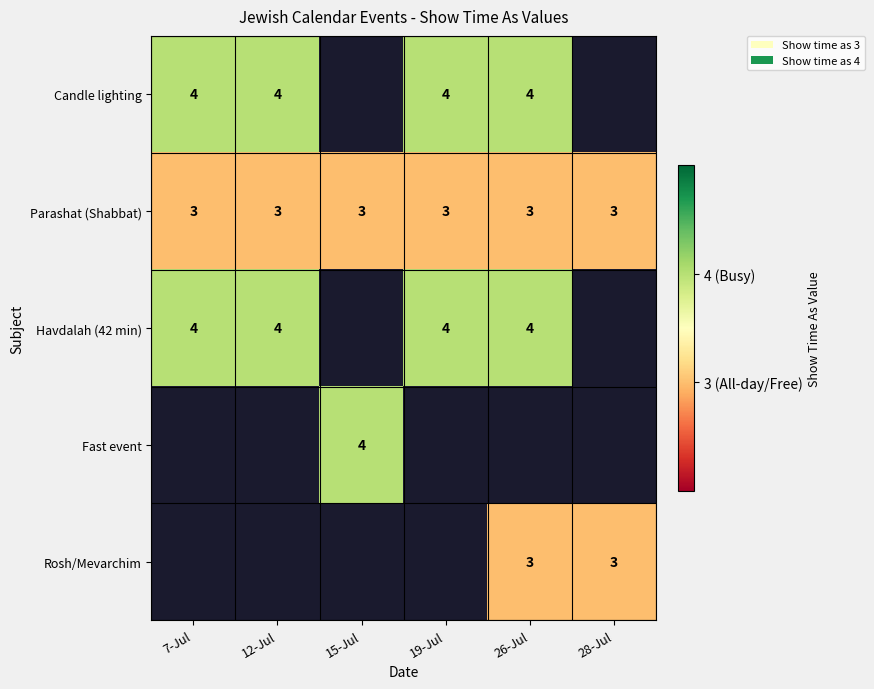

Read the Parashat (Shabbat) value at 12-Jul.

3